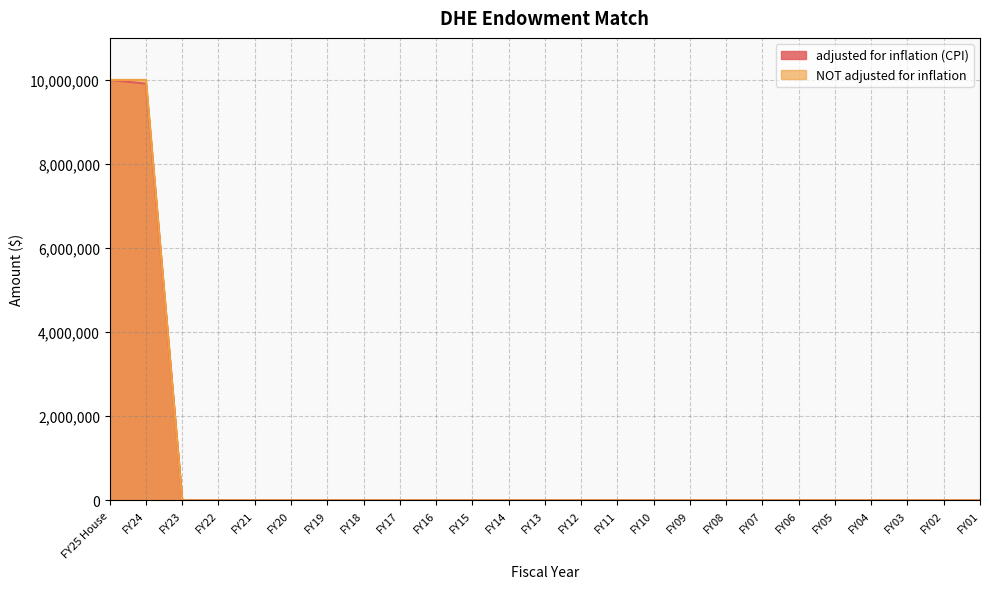

How many values in the adjusted for inflation (CPI) series exceed 0?

2